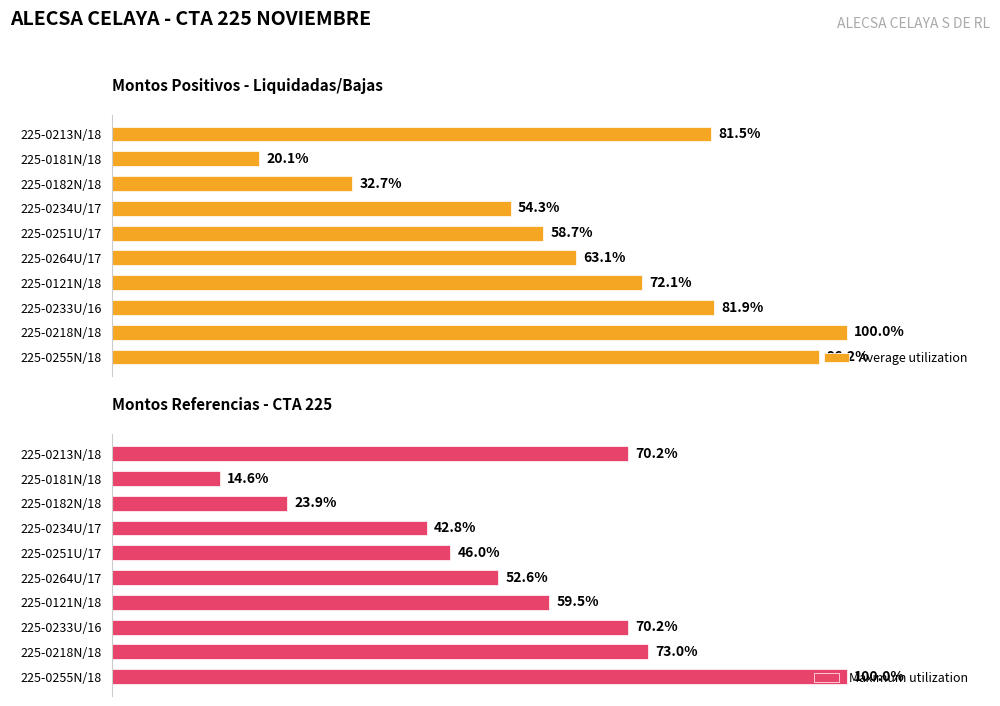

The Maximum utilization series shows 149208.0 at 225-0181N/18. True or false?

False